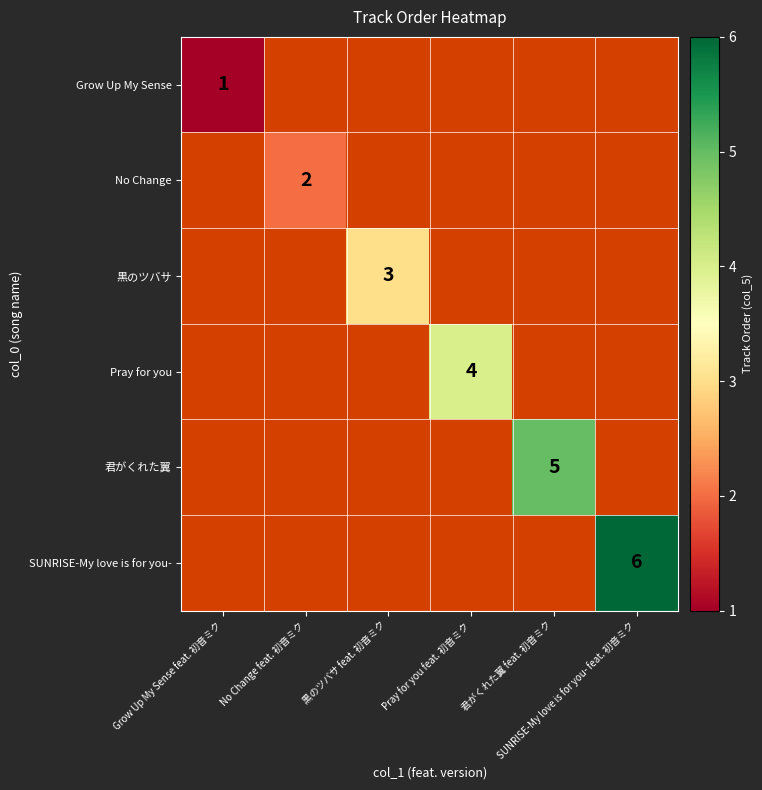

Between 君がくれた翼 feat. 初音ミク and SUNRISE-My love is for you- feat. 初音ミク, which is larger?

SUNRISE-My love is for you- feat. 初音ミク